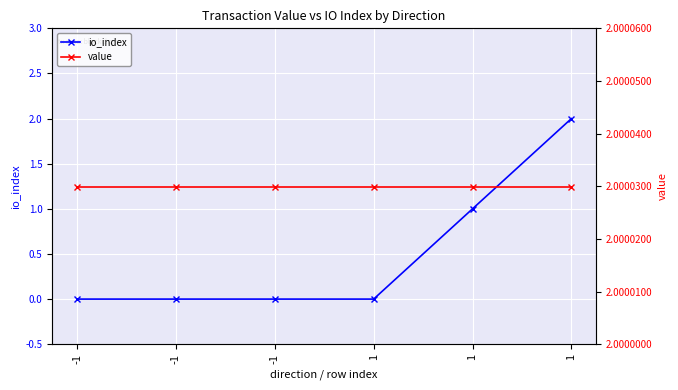

What is the sum of the value values at -1 and 1?

4.0